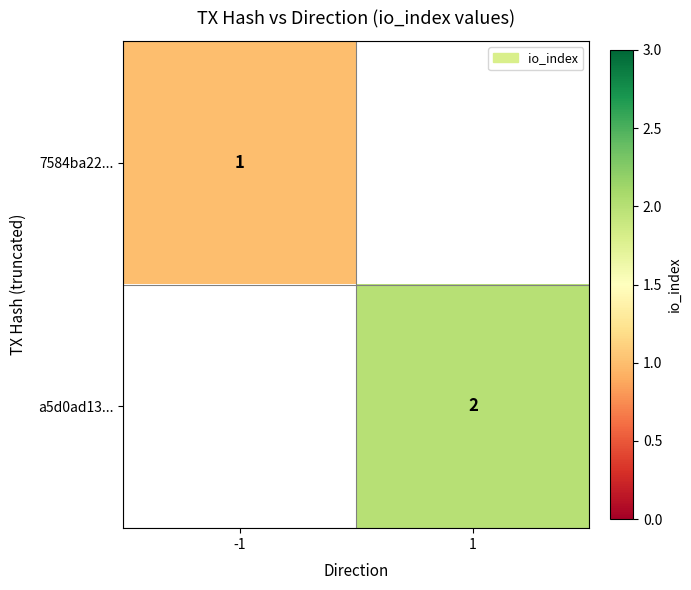

The value of 7584ba22... at -1 is 2. True or false?

False